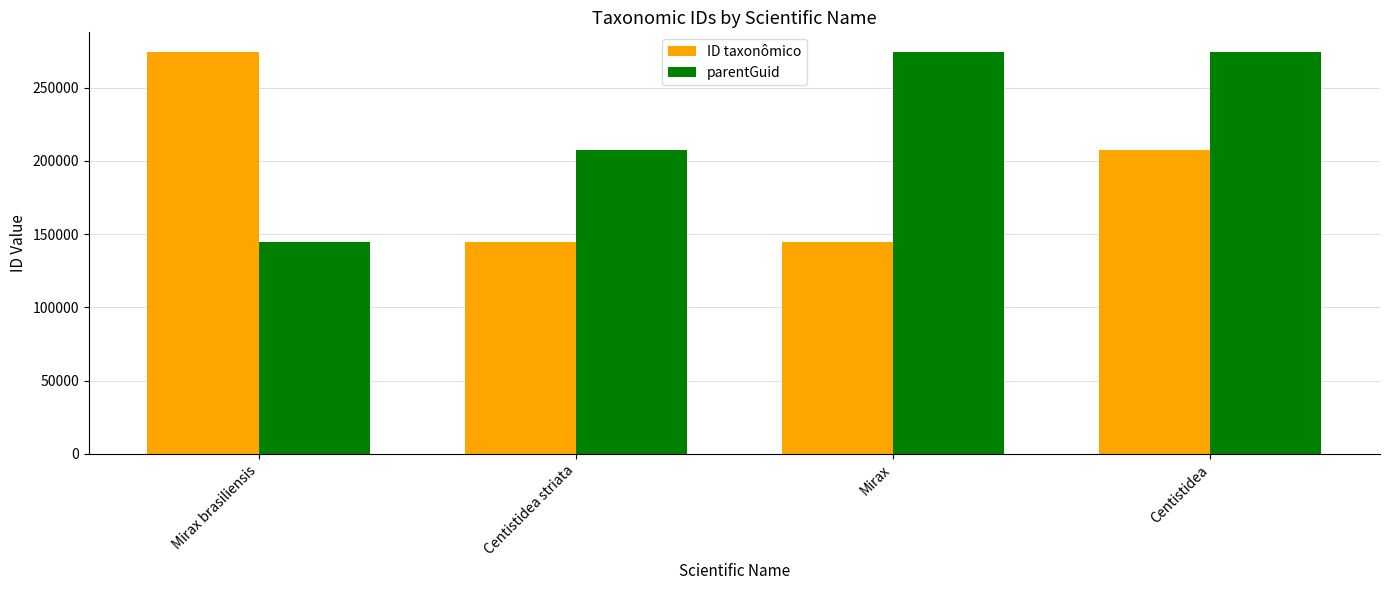

Does the chart contain stacked bars?

No